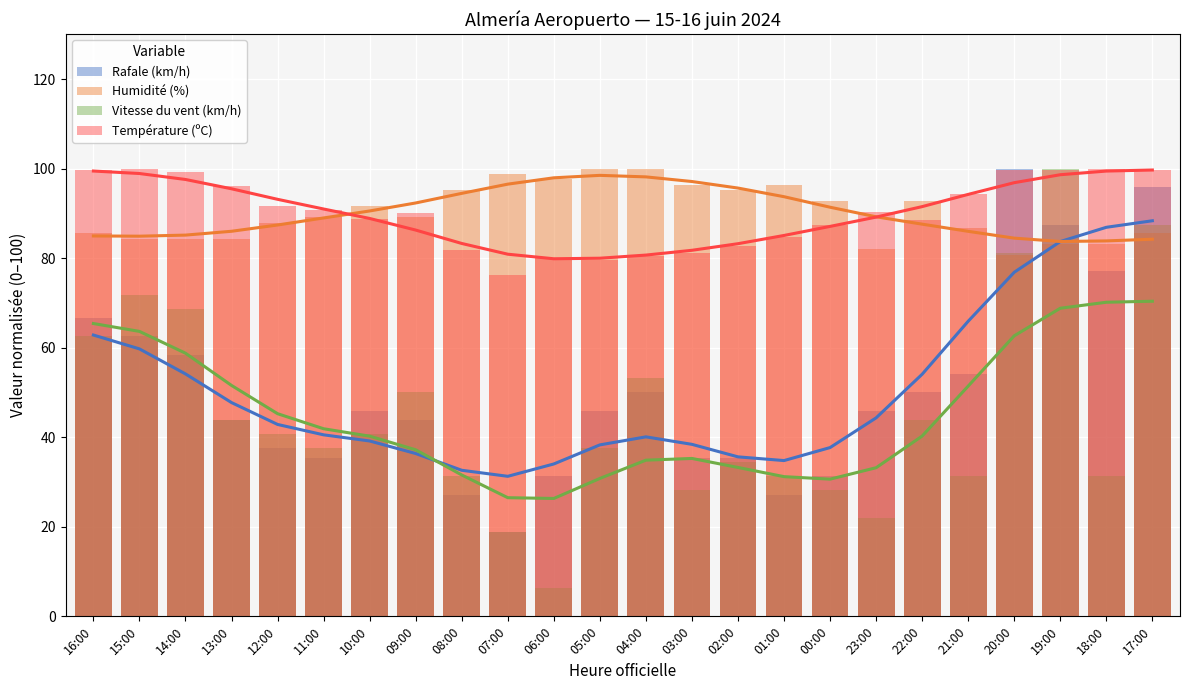

What is the total value across all series at 00:00?

239.5